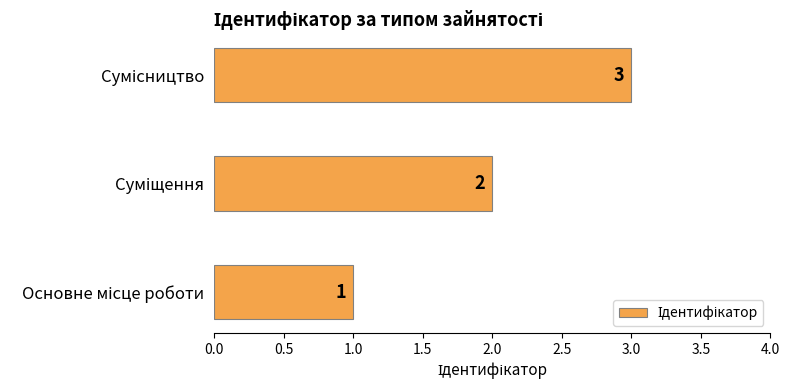

How many values are between 1 and 3?

3